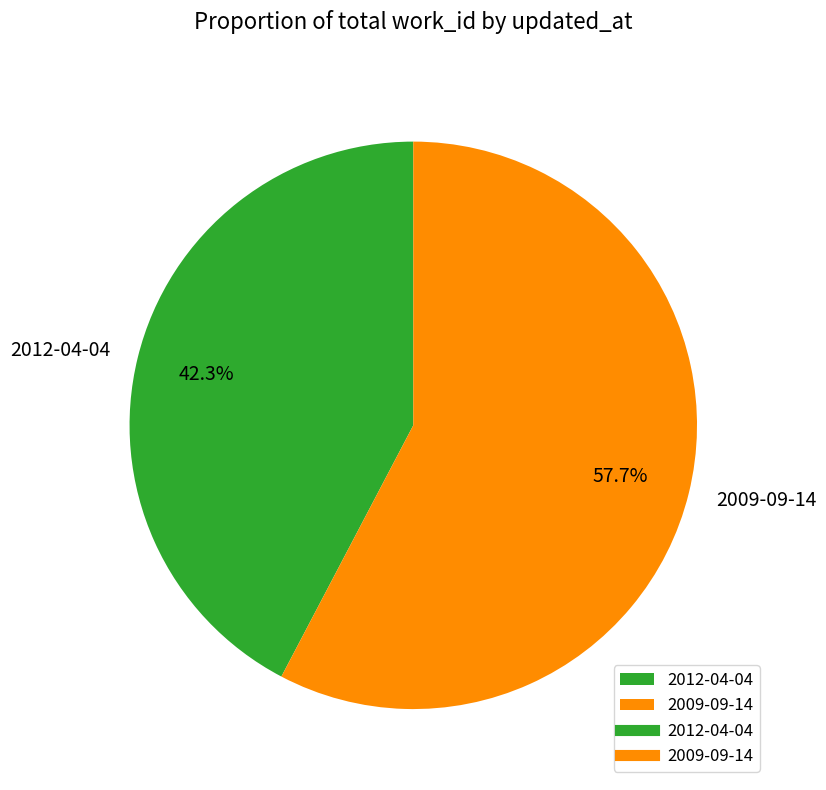

How many slices are in this pie chart?

2